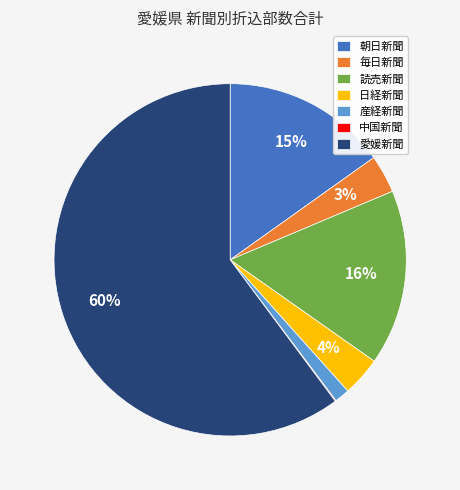

What percentage is the 朝日新聞 slice, to the nearest percent?

15%